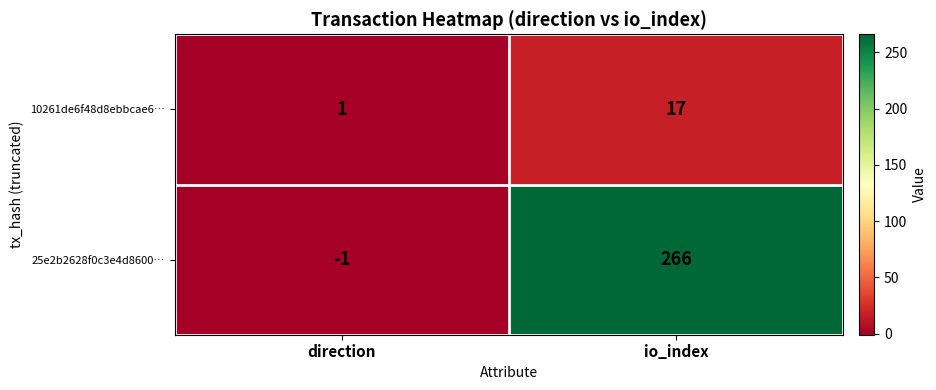

Rank the series at direction from highest to lowest value.

10261de6f48d8ebbcae6…, 25e2b2628f0c3e4d8600…